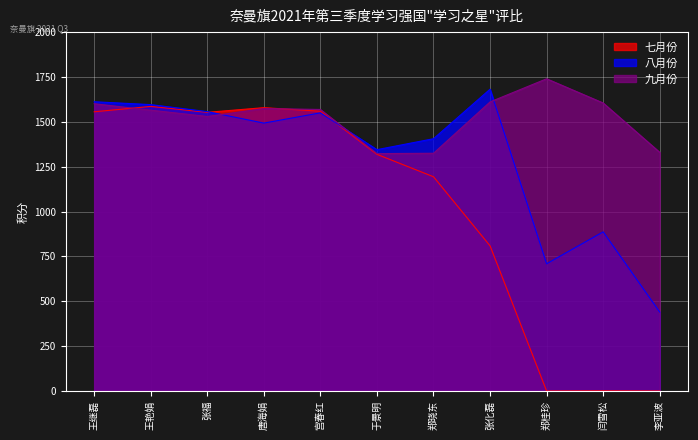

At which category is the sum across all series the highest?

王继磊